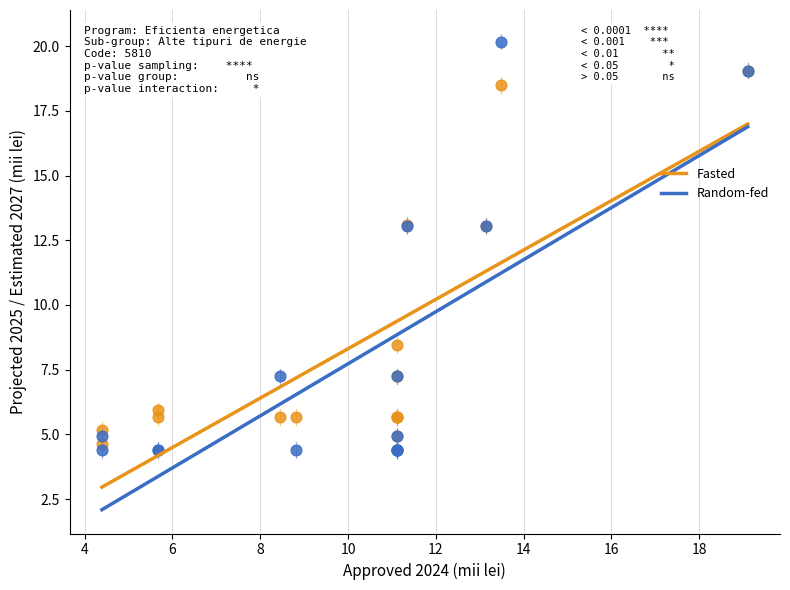

Which series reaches the minimum Y coordinate?

Random-fed